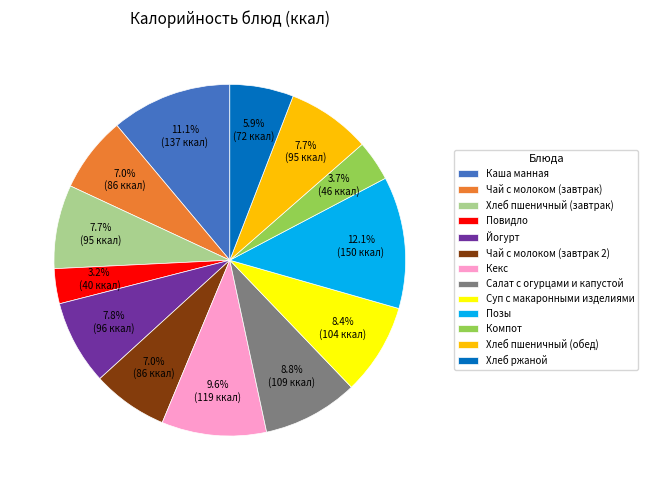

Is it true that Кекс is 10% of the pie?

True